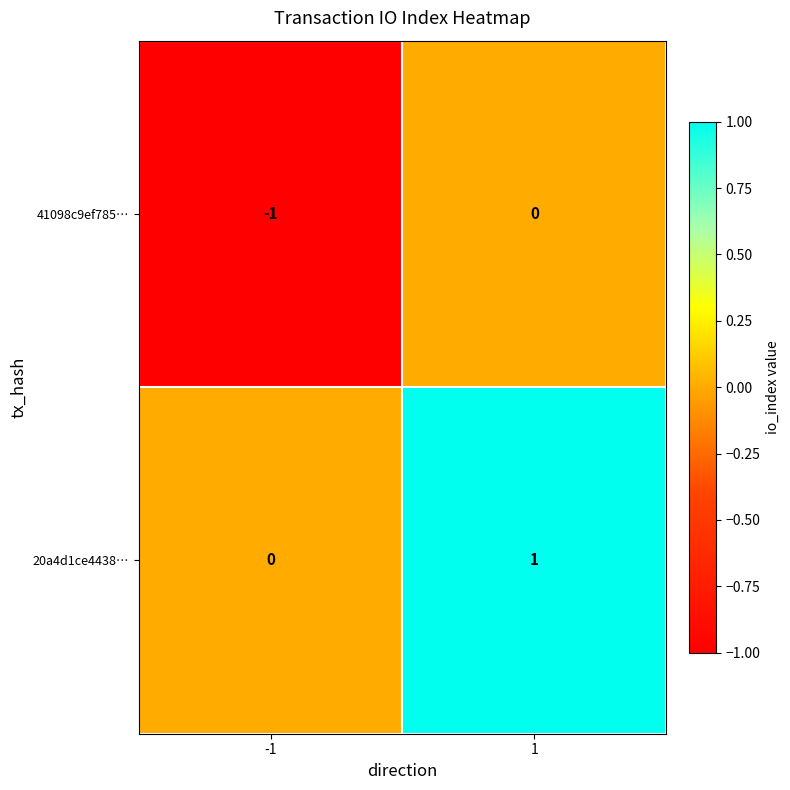

The value of 41098c9ef785… at -1 is -1. True or false?

True